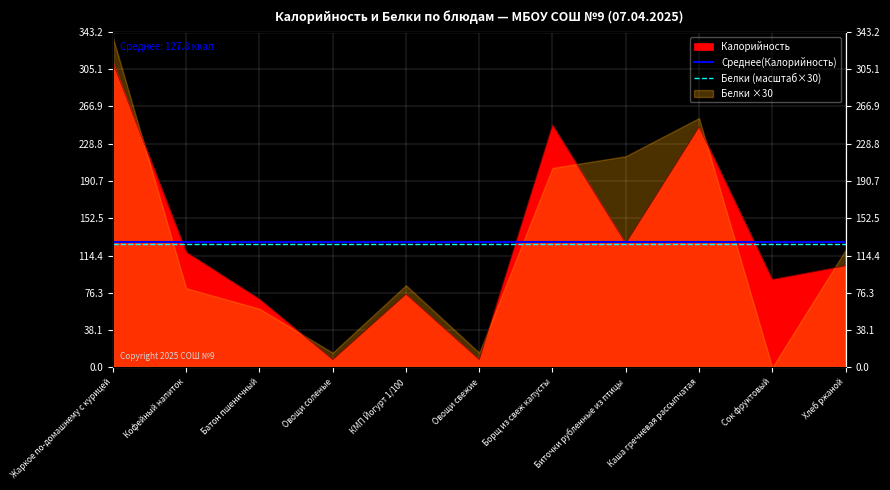

True or false: Белки (масштаб×30) has a value of 126.1 at Жаркое по-домашнему с курицей.

True